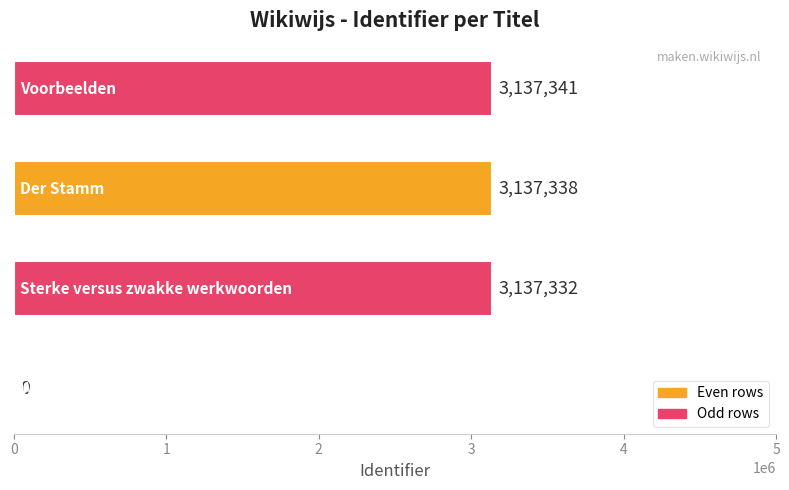

Are the bars grouped side by side (vs. stacked)?

No